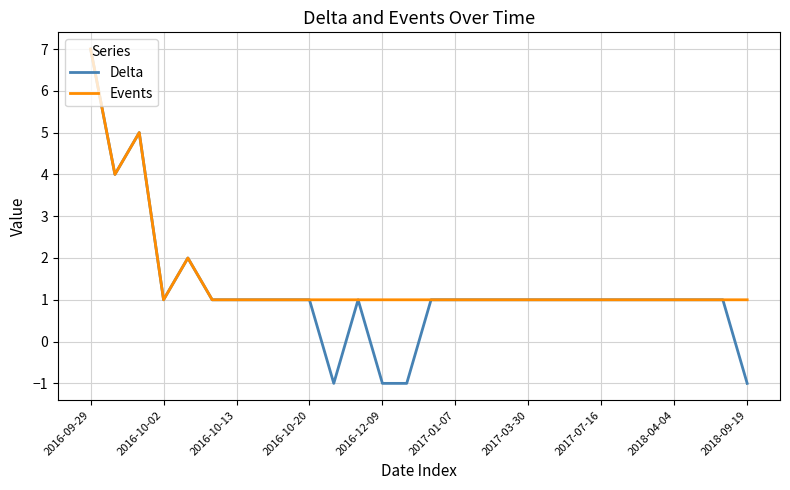

What is the minimum value for Delta?

-1